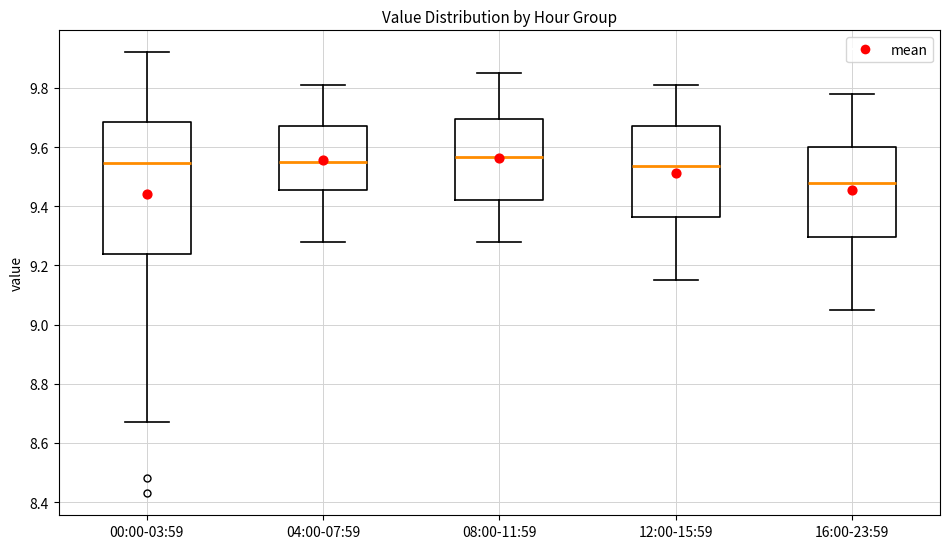

Comparing the boxes themselves (not the whiskers), which one is the tallest?

00:00-03:59